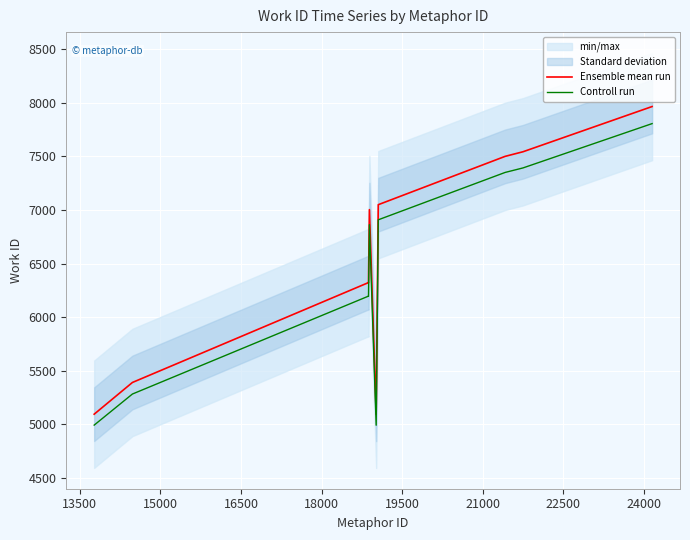

What is the minimum value for Ensemble mean run?

5094.0